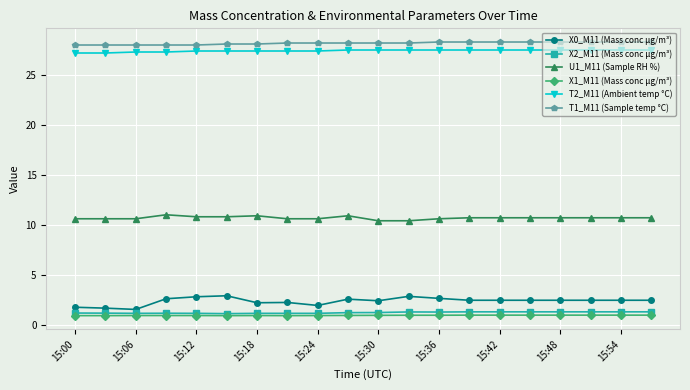

At how many categories does at least one series exceed 2?

20